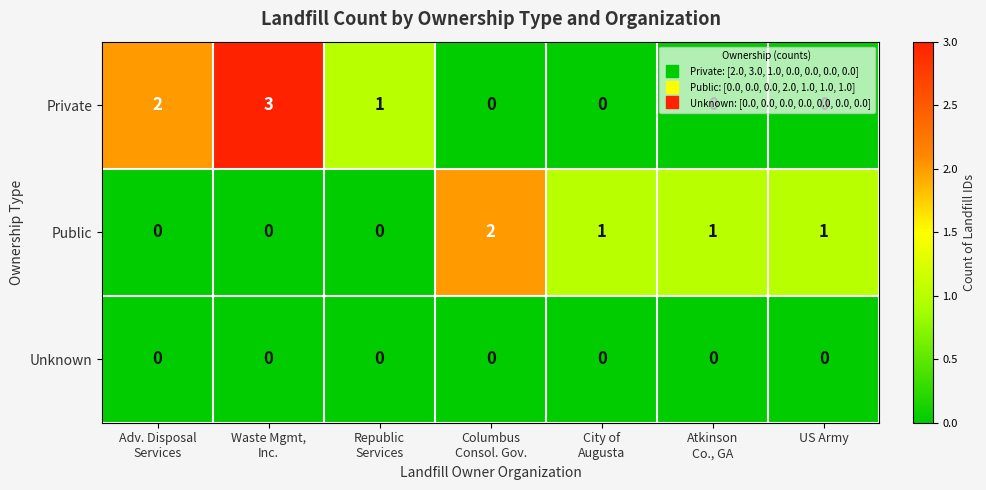

The Public series shows 0 at US Army. True or false?

False